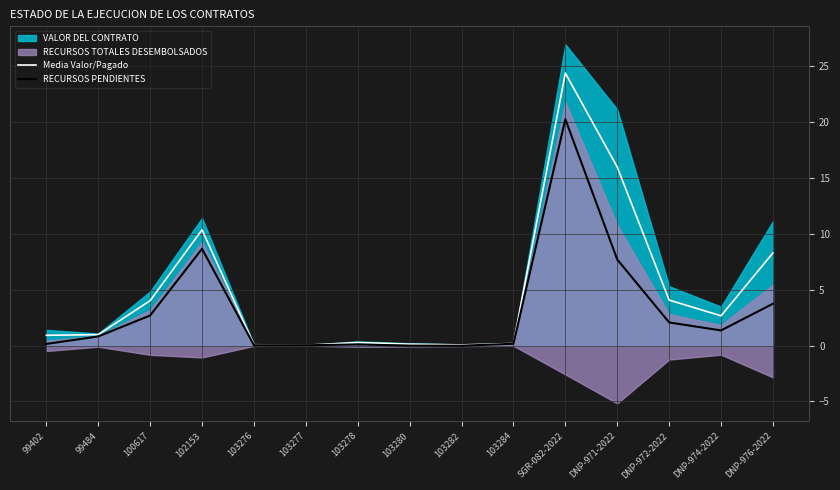

At how many categories does at least one series exceed 13?

2